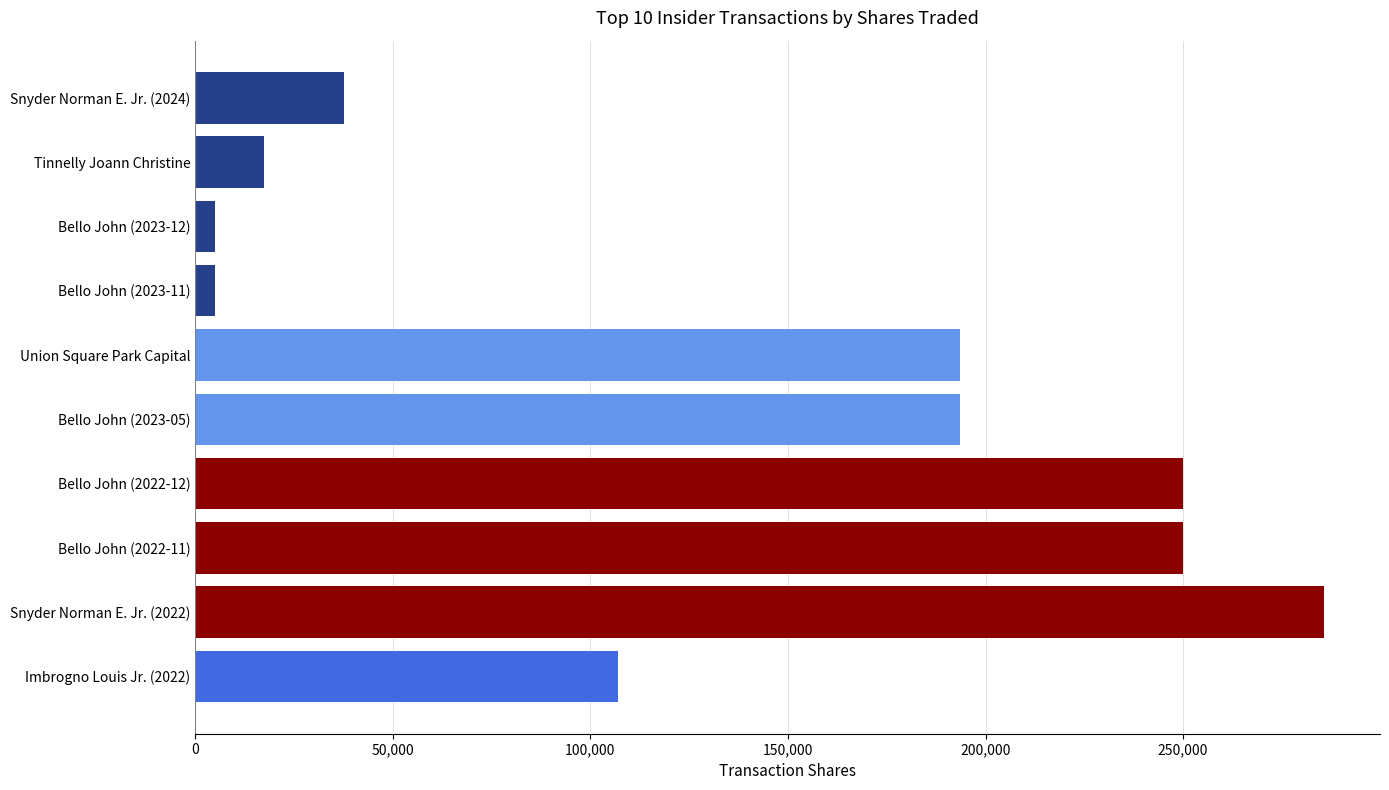

Is it true that the value at Bello John (2022-12) is 250000?

True